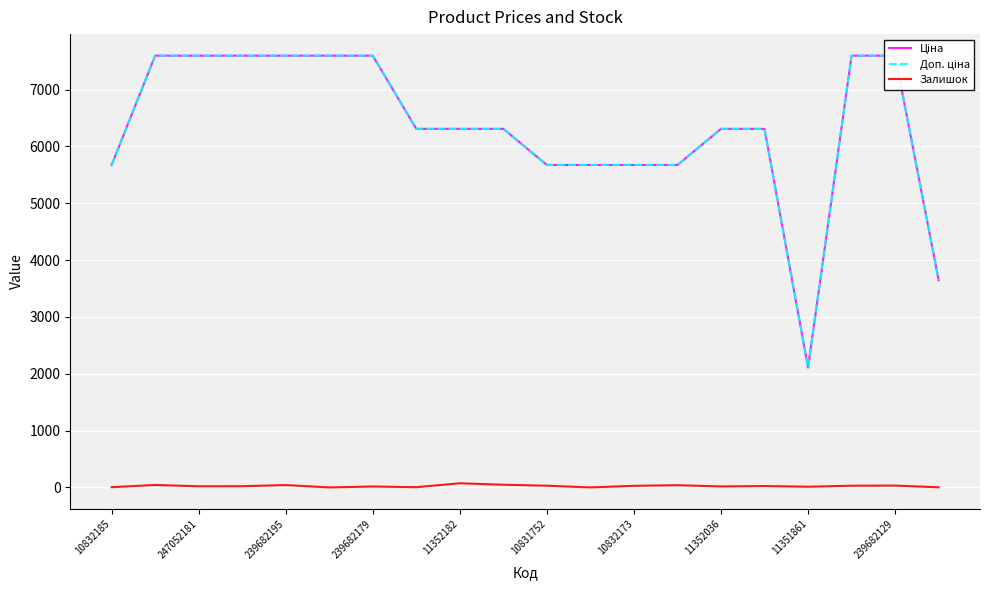

What is the total value across all series at 10832185?

11351.6